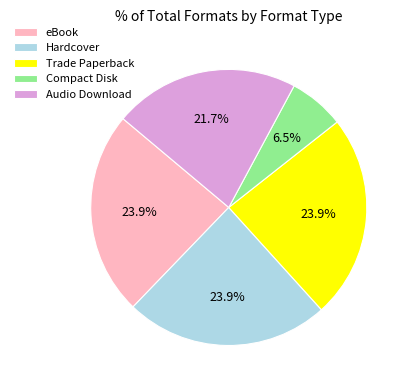

What percentage is NOT represented by Compact Disk?

93.5%